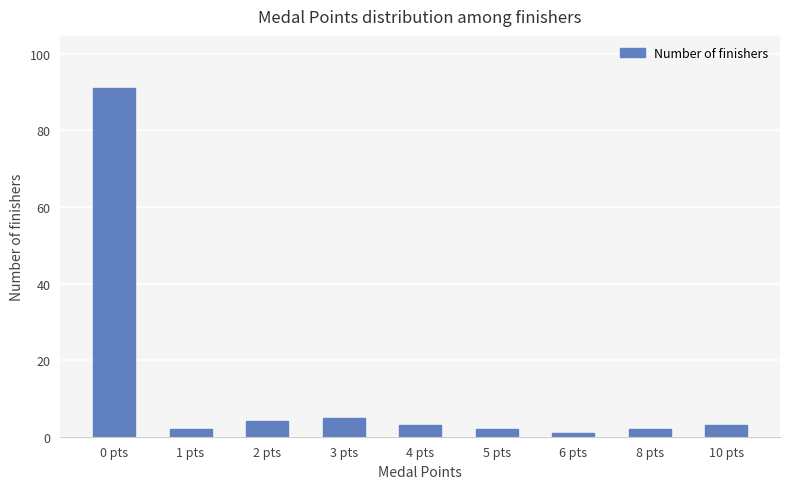

At which label does the data first exceed 3?

0 pts